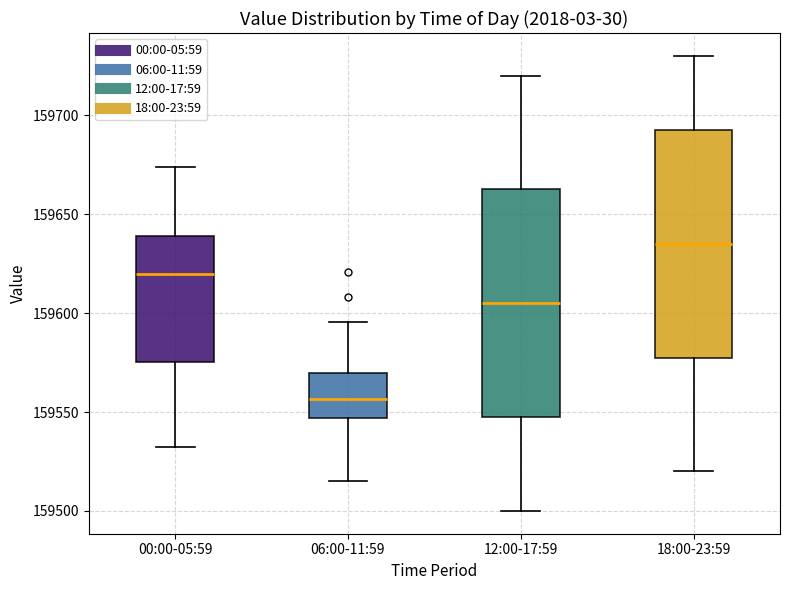

Reading left to right, read every box against the y-axis: the position of its median line, the range the box covers, and the ends of its whiskers. The values are not printed on the chart, so give them approximately, as read against the axis.

00:00-05:59: median 159620, box 159575 to 159640, whiskers 159530 to 159675
06:00-11:59: median 159555, box 159545 to 159570, whiskers 159515 to 159595
12:00-17:59: median 159605, box 159550 to 159665, whiskers 159500 to 159720
18:00-23:59: median 159635, box 159580 to 159695, whiskers 159520 to 159730